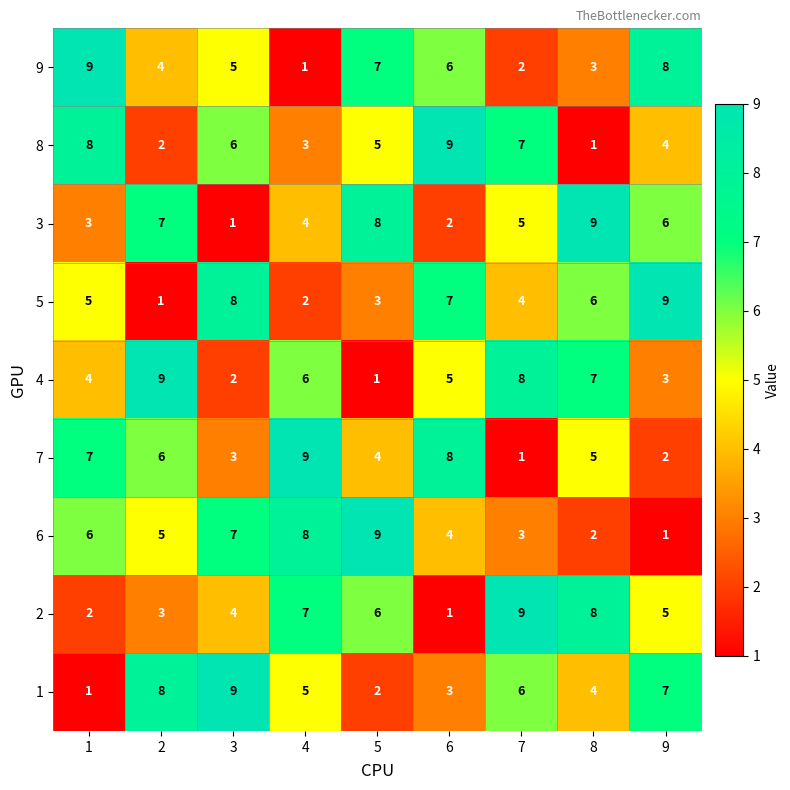

List the labels in order of 7 value, largest first.

4, 6, 1, 2, 8, 5, 3, 9, 7